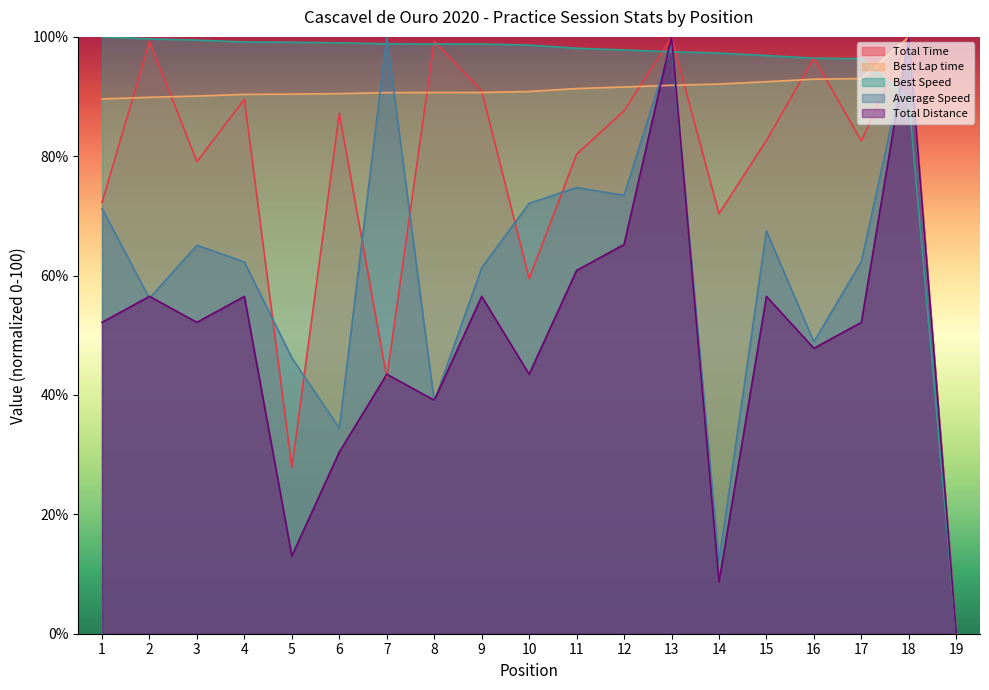

What is the spread (max minus min) of values at 17?

44.2